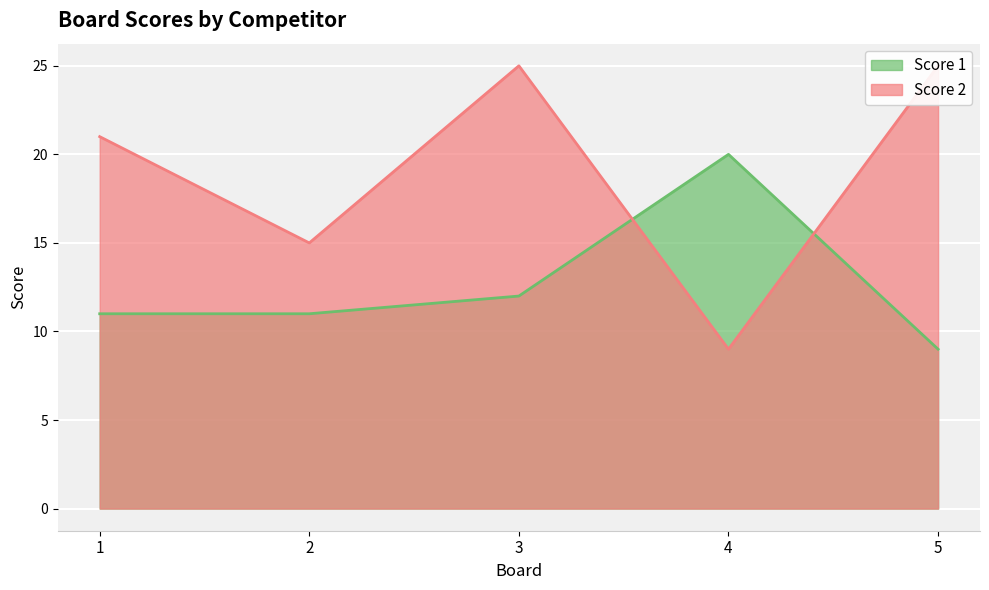

Between 3 and 4, which series saw the biggest shift?

Score 2